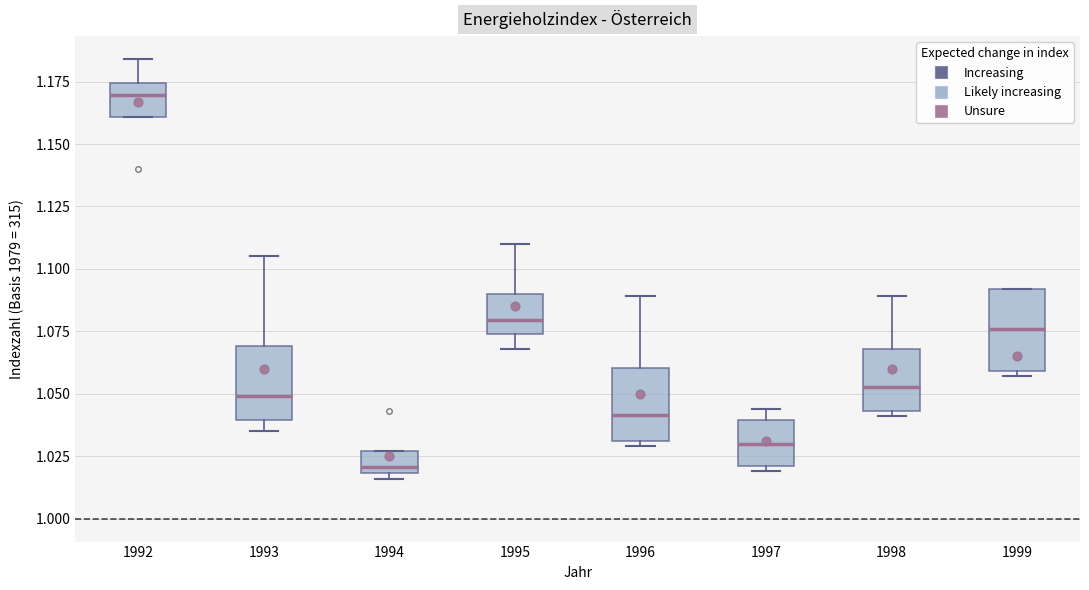

Reading left to right, read every box against the y-axis: the position of its median line, the range the box covers, and the ends of its whiskers. The values are not printed on the chart, so give them approximately, as read against the axis.

1992: median 1.170, box 1.160 to 1.175, whiskers 1.160 to 1.185
1993: median 1.050, box 1.040 to 1.070, whiskers 1.035 to 1.105
1994: median 1.020 (just above the box's lower edge), box 1.020 to 1.025, whiskers 1.015 to 1.025
1995: median 1.080, box 1.075 to 1.090, whiskers 1.070 to 1.110
1996: median 1.040, box 1.030 to 1.060, whiskers 1.030 (just below the box's lower edge) to 1.090
1997: median 1.030, box 1.020 to 1.040, whiskers 1.020 (just below the box's lower edge) to 1.045
1998: median 1.055, box 1.045 to 1.070, whiskers 1.040 to 1.090
1999: median 1.075, box 1.060 to 1.090, whiskers 1.055 to 1.090